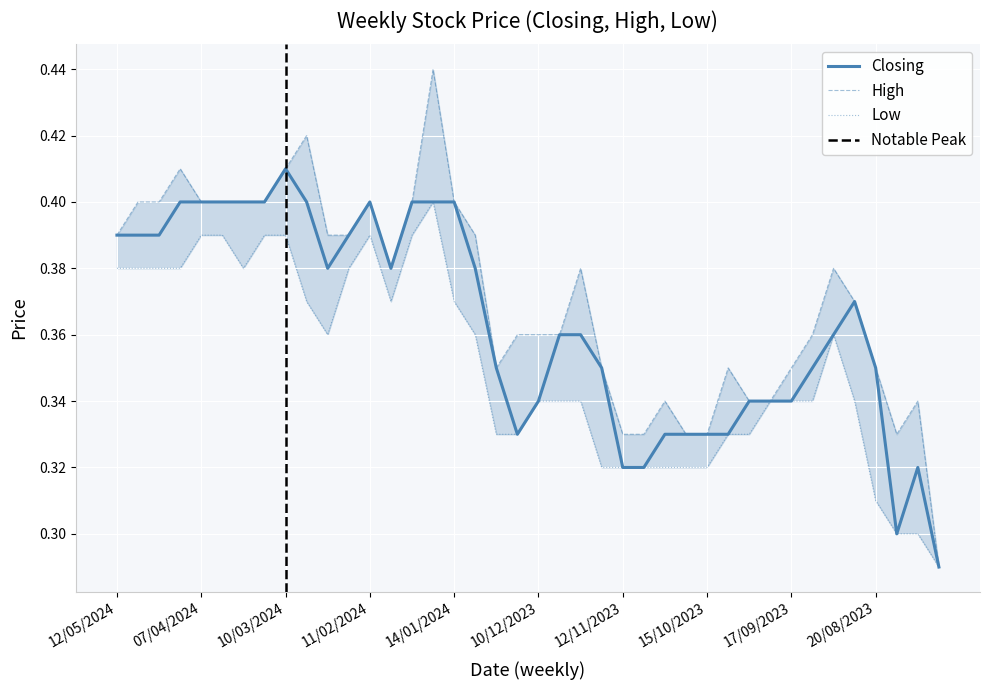

What is the difference between the maximum and second lowest values in the Closing series?

0.1